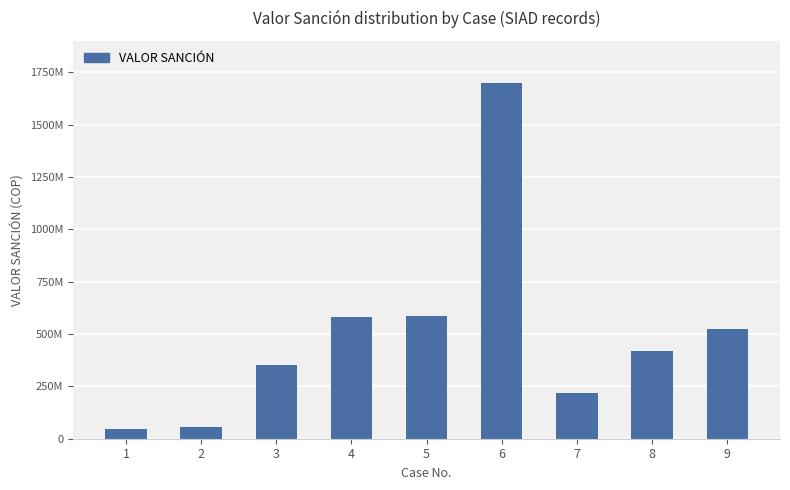

Where does the data first go above 417000000?

4